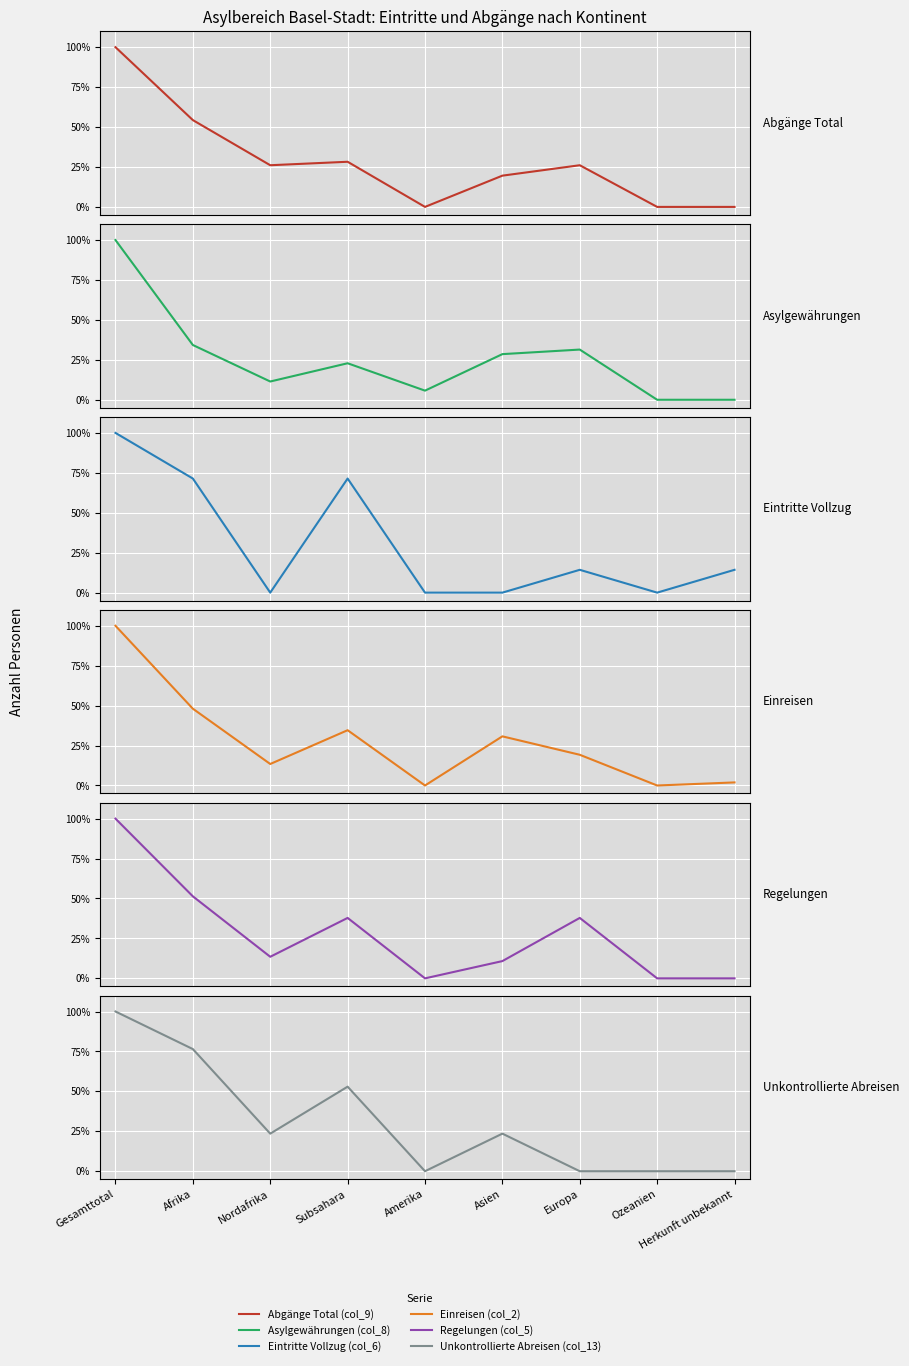

What is the sum of the Unkontrollierte Abreisen (col_13) values at Gesamttotal and Ozeanien?

100.0